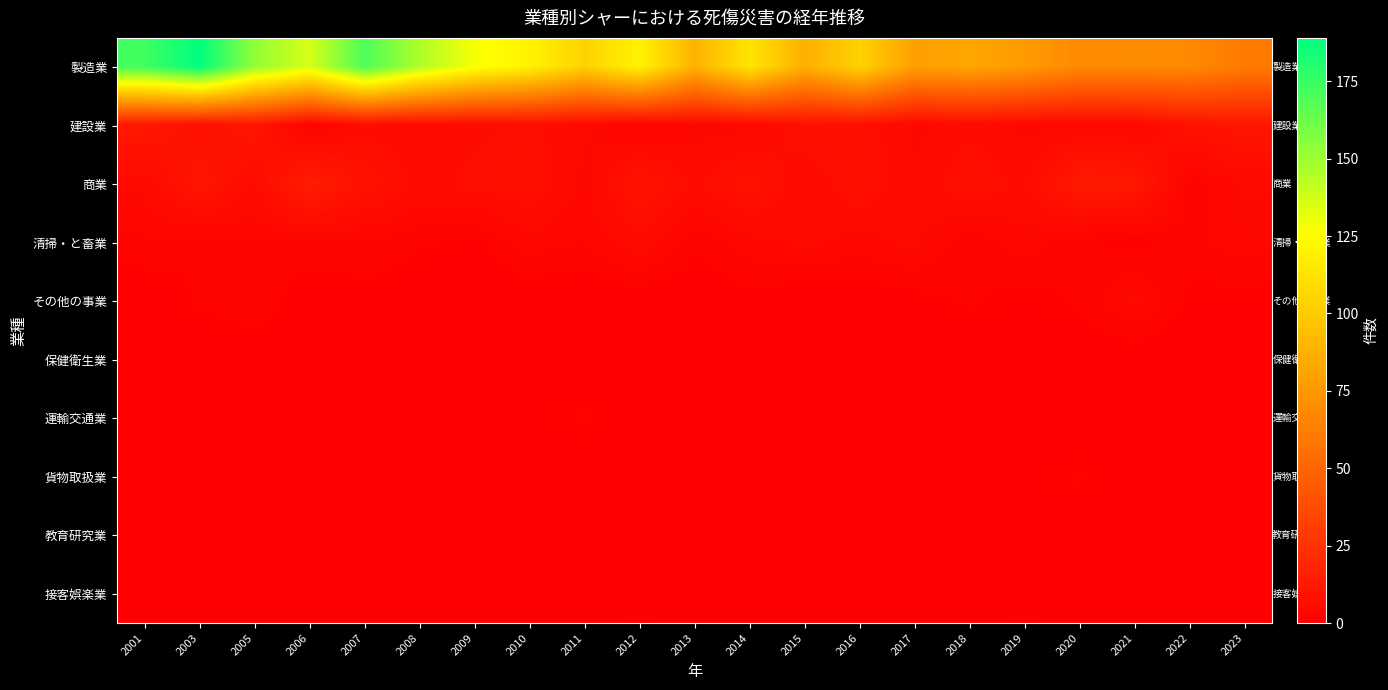

Rank the series by their maximum value, from lowest to highest.

保健衛生業, 教育研究業, 接客娯楽業, 運輸交通業, 貨物取扱業, その他の事業, 清掃・と畜業, 建設業, 商業, 製造業